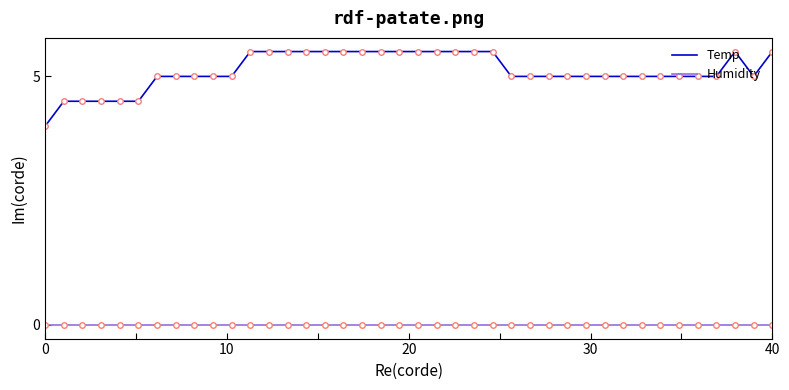

True or false: Temp and Humidity intersect in this chart.

False